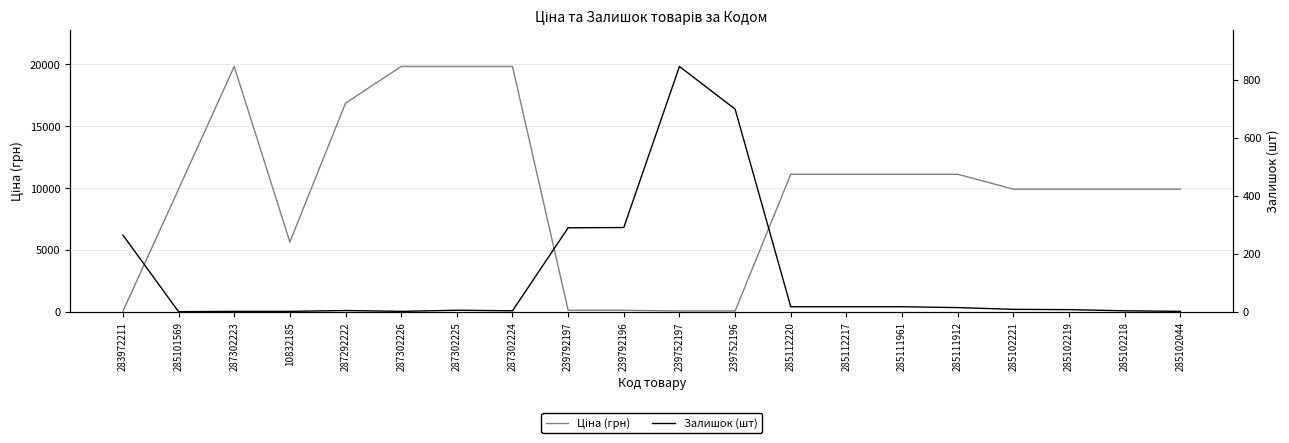

Does the chart display data point markers on the line(s)?

No